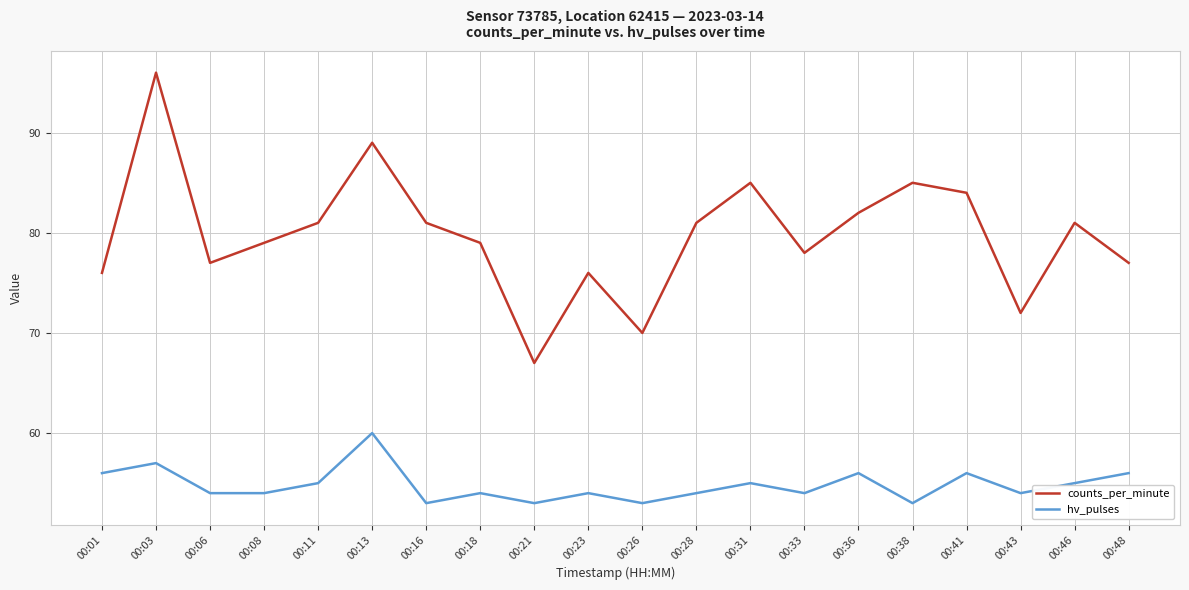

Reading right to left, list all the values displayed in this chart.

counts_per_minute: 77	81	72	84	85	82	78	85	81	70	76	67	79	81	89	81	79	77	96	76
hv_pulses: 56	55	54	56	53	56	54	55	54	53	54	53	54	53	60	55	54	54	57	56